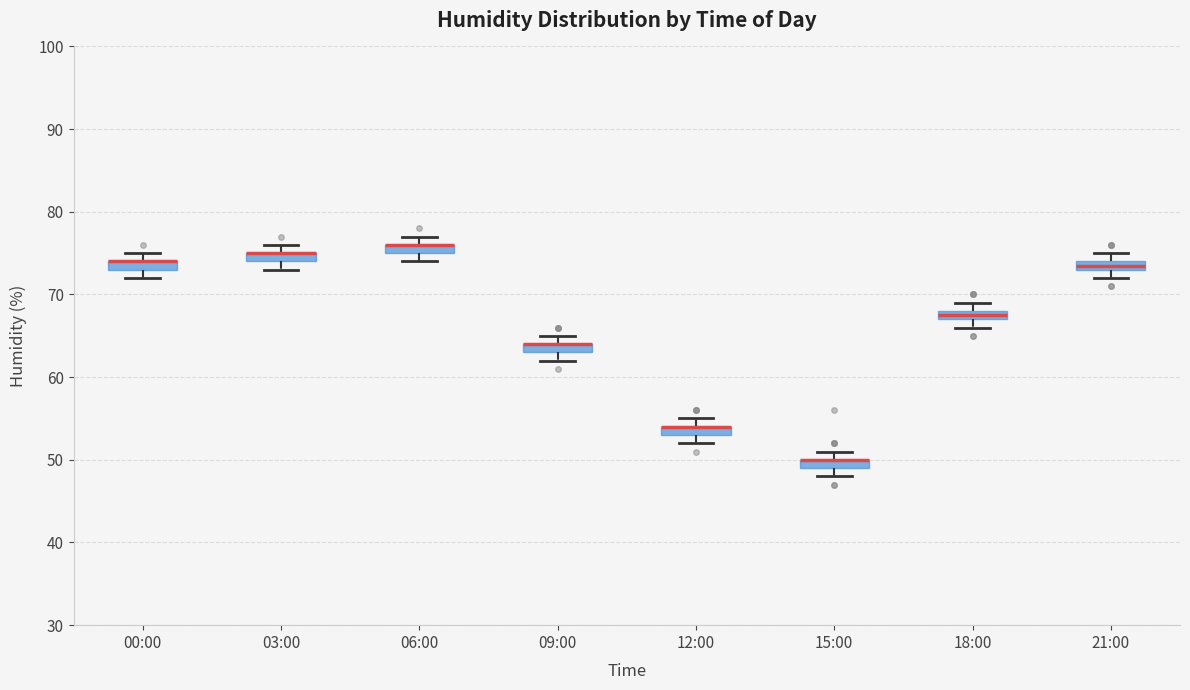

Where is the lower edge of the box for 06:00 on the y-axis? The values are not printed on the chart, so give them approximately, as read against the axis.

75